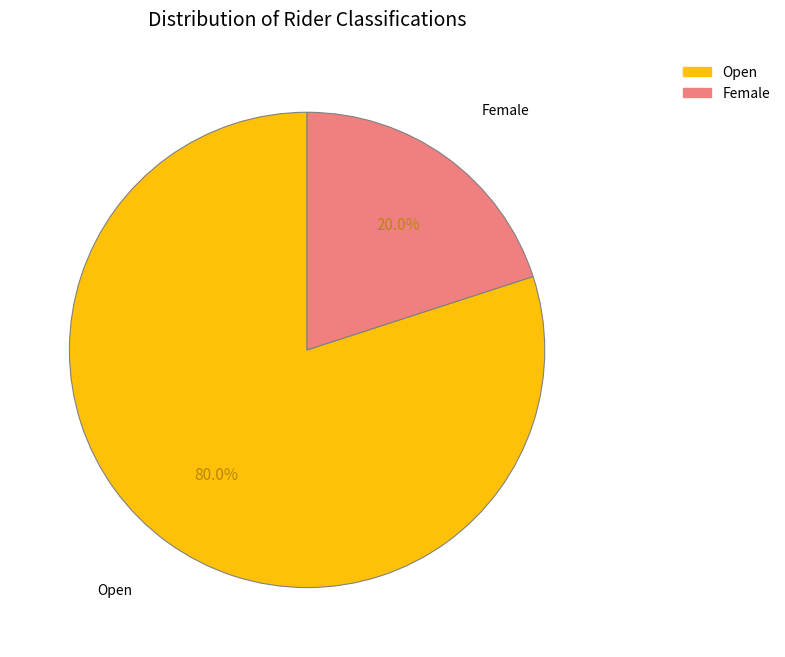

What is the majority slice?

Open